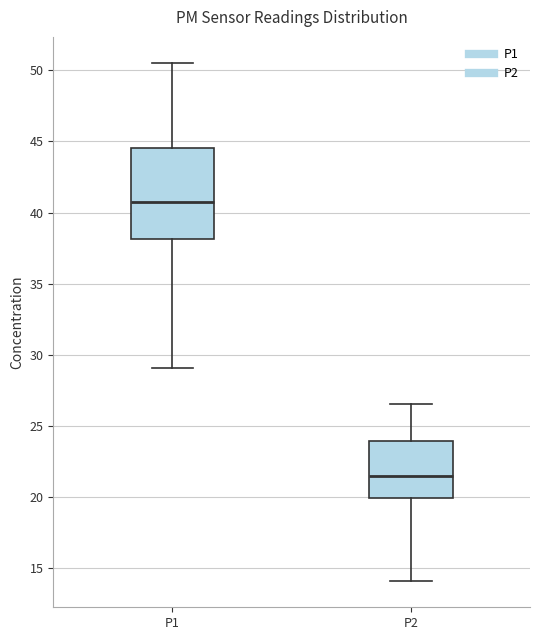

Reading left to right, transcribe this box plot: for each box, give where its median line is, the range the box spans, and where its two whiskers end, as read against the y-axis. The values are not printed on the chart, so give them approximately, as read against the axis.

P1: median 41.0, box 38.0 to 44.5, whiskers 29.0 to 50.5
P2: median 21.5, box 20.0 to 24.0, whiskers 14.0 to 26.5